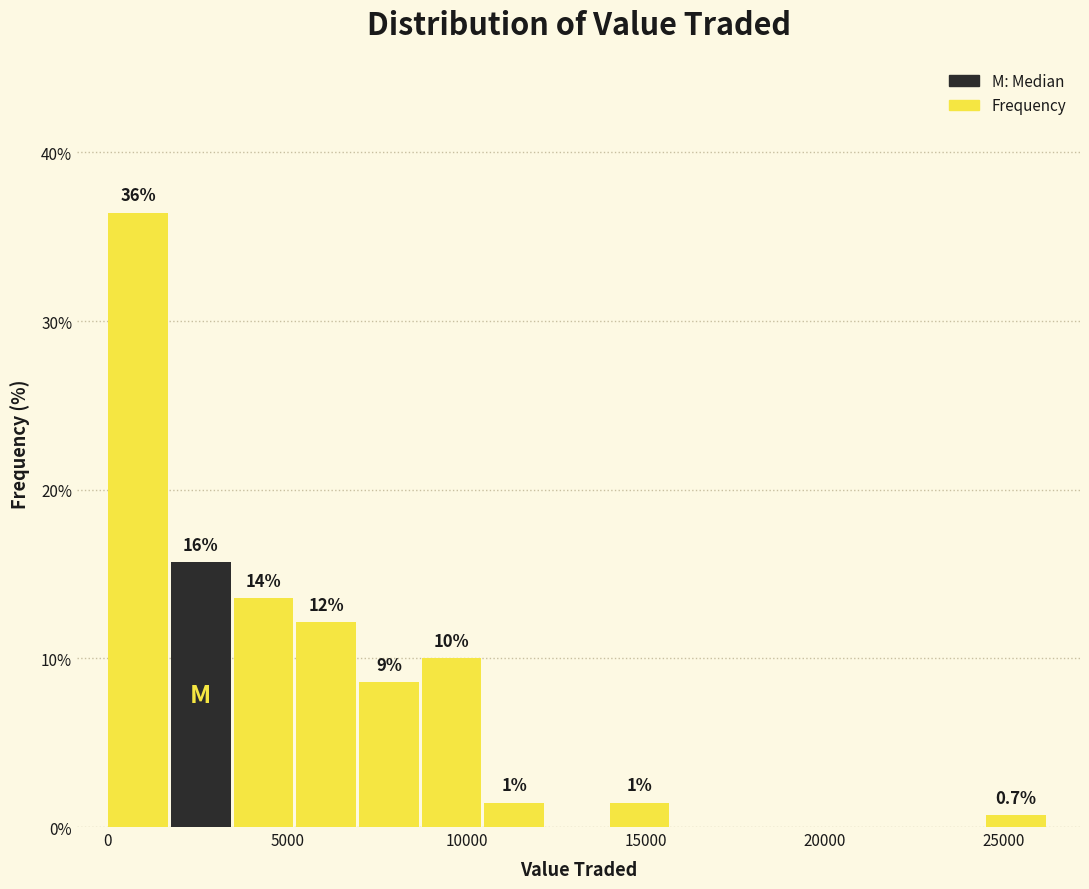

Around what value on the x-axis is the tallest bar? Give the approximate position of its centre, as read against the axis.

1000